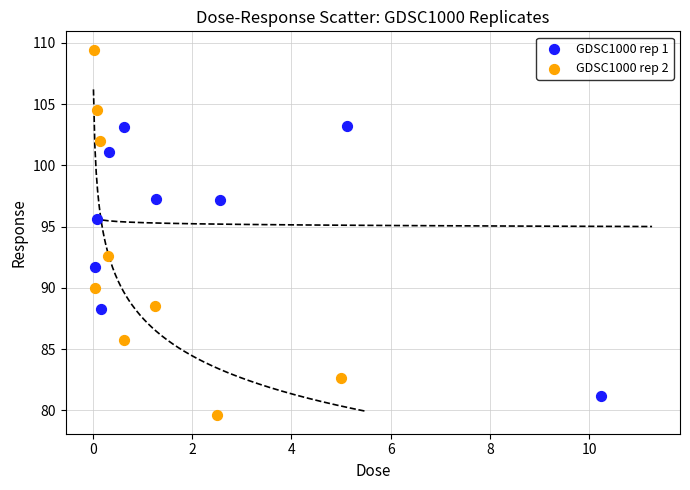

Which series has the widest spread of Y values?

GDSC1000 rep 2